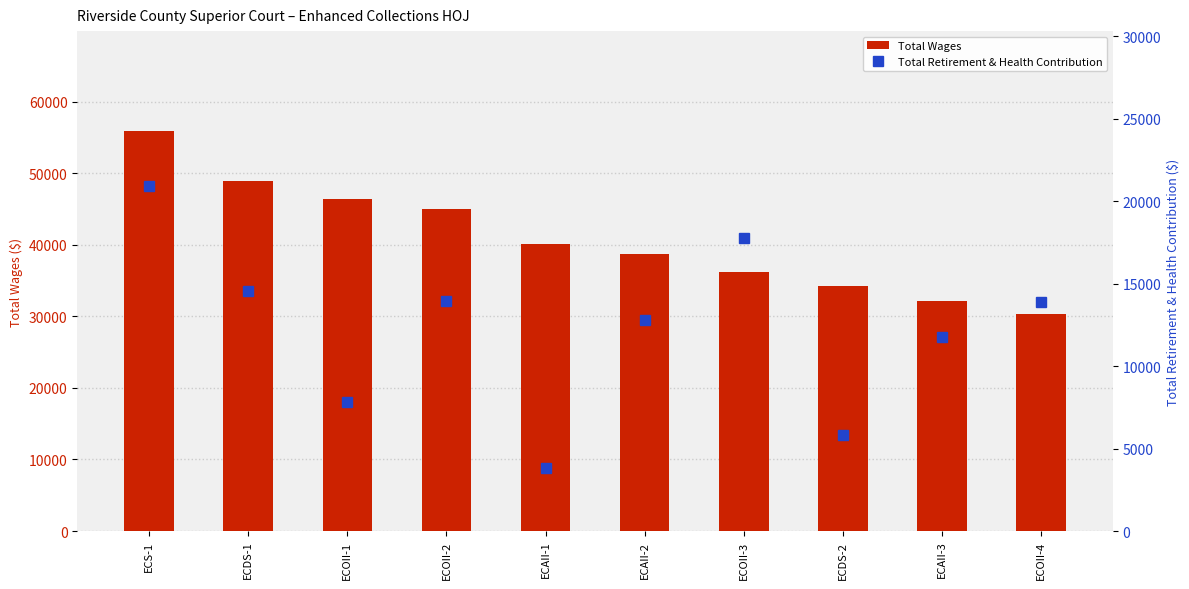

Count the number of data series in this chart.

2